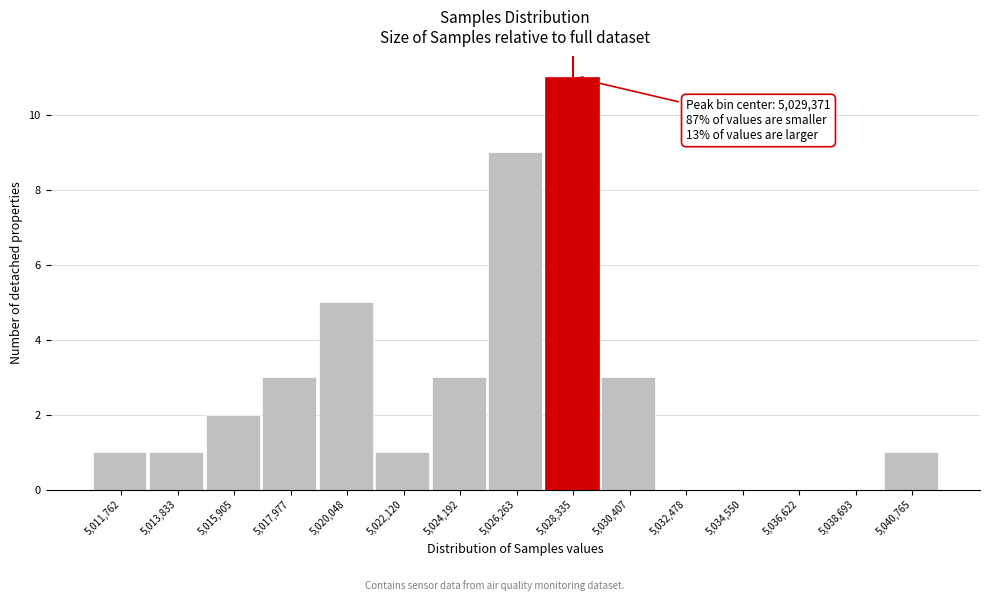

Reading left to right, transcribe all the data shown in this chart.

5,011,762=1	5,013,833=1	5,015,905=2	5,017,977=3	5,020,048=5	5,022,120=1	5,024,192=3	5,026,263=9	5,028,335=11	5,030,407=3	5,032,478=0	5,034,550=0	5,036,622=0	5,038,693=0	5,040,765=1